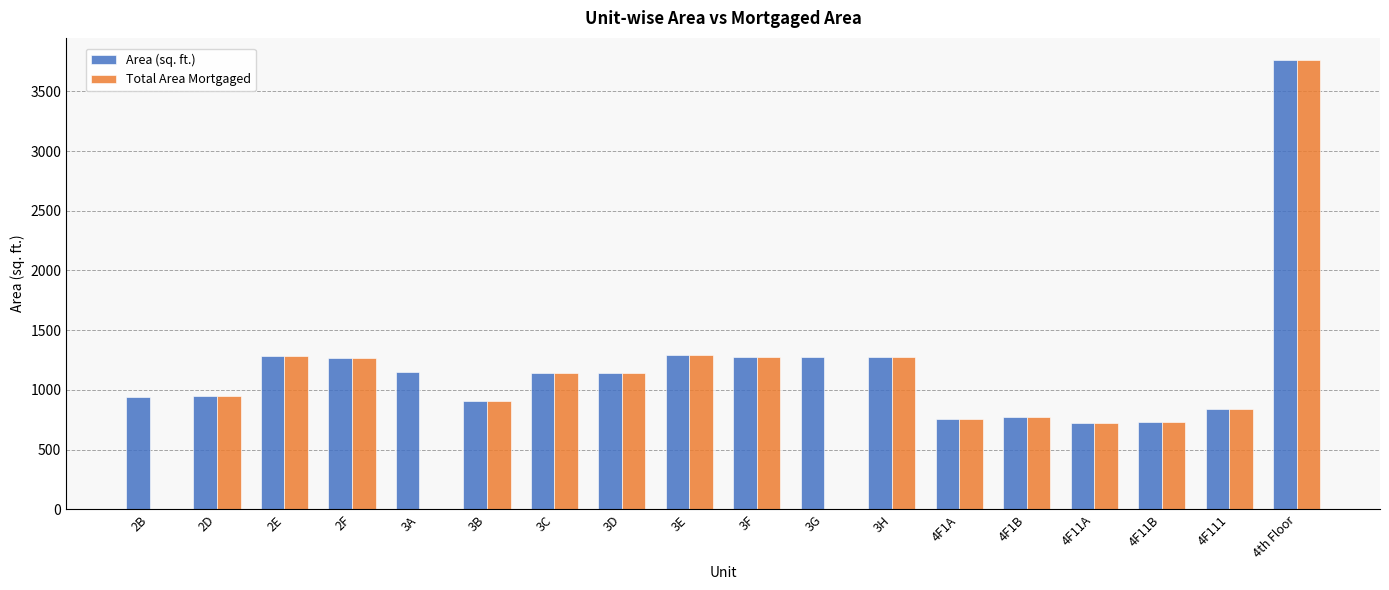

The value of Total Area Mortgaged at 3H is 1854. True or false?

False